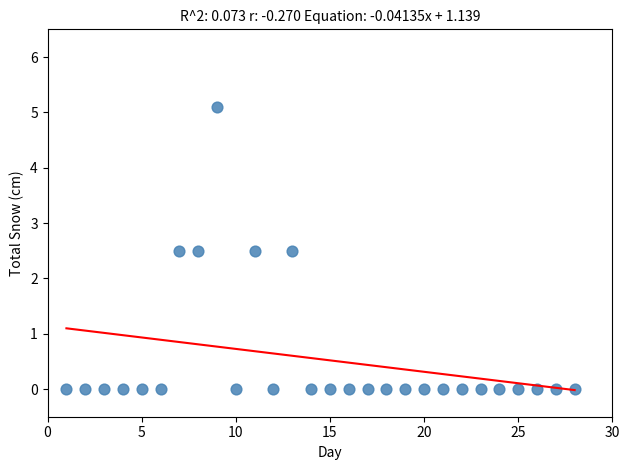

List the coordinates of all points as (Y, X) pairs, reading left to right.

(0.0, 1.0)  (0.0, 2.0)  (0.0, 3.0)  (0.0, 4.0)  (0.0, 5.0)  (0.0, 6.0)  (2.5, 7.0)  (2.5, 8.0)  (5.1, 9.0)  (0.0, 10.0)  (2.5, 11.0)  (0.0, 12.0)  (2.5, 13.0)  (0.0, 14.0)  (0.0, 15.0)  (0.0, 16.0)  (0.0, 17.0)  (0.0, 18.0)  (0.0, 19.0)  (0.0, 20.0)  (0.0, 21.0)  (0.0, 22.0)  (0.0, 23.0)  (0.0, 24.0)  (0.0, 25.0)  (0.0, 26.0)  (0.0, 27.0)  (0.0, 28.0)